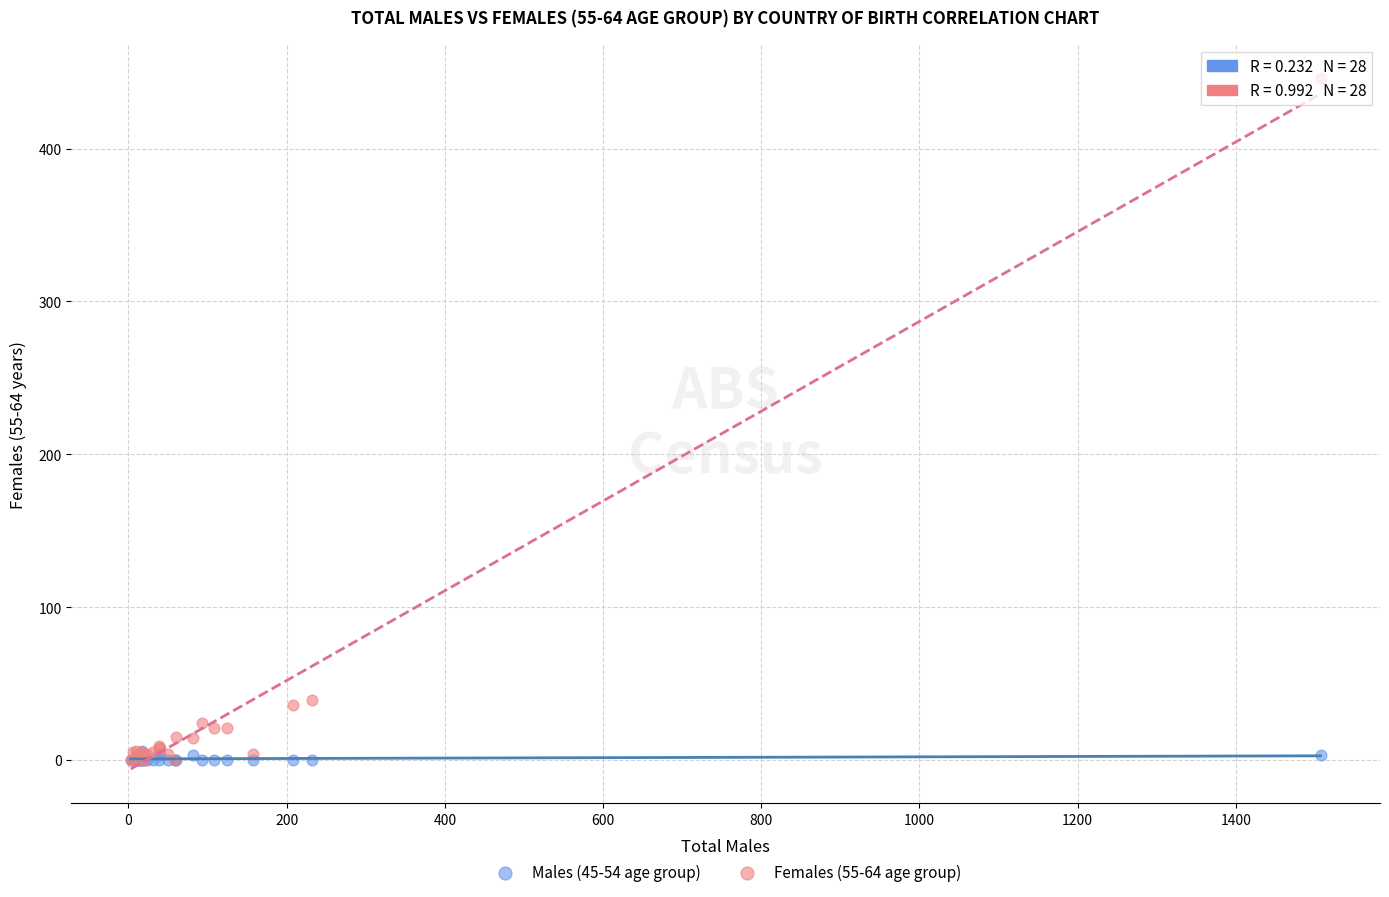

What are all the series names shown in the legend?

Males (45-54 age group), Females (55-64 age group)